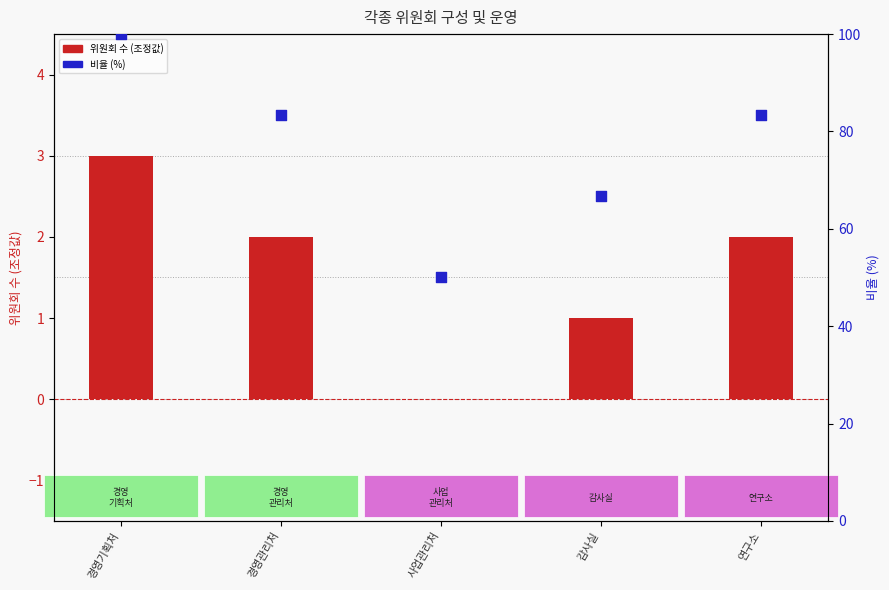

Which series reaches the maximum Y coordinate?

비율 (%)